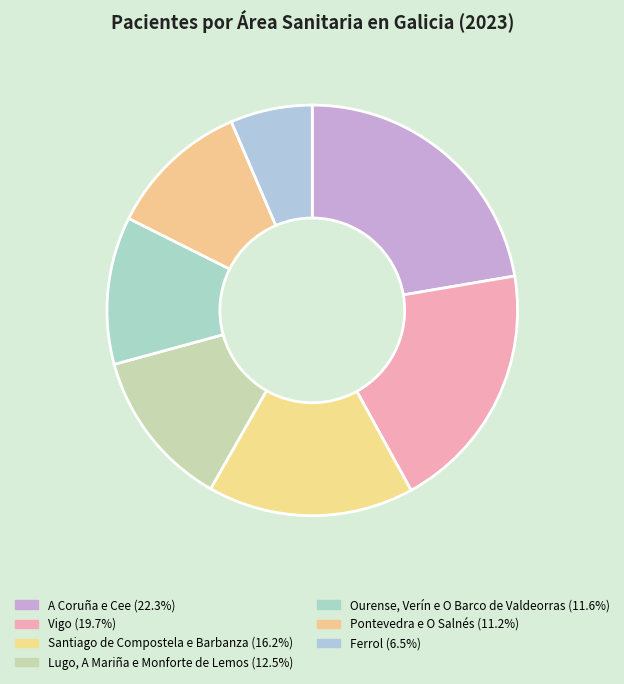

Rank the categories by value from lowest to highest.

Ferrol, Pontevedra e O Salnés, Ourense, Verín e O Barco de Valdeorras, Lugo, A Mariña e Monforte de Lemos, Santiago de Compostela e Barbanza, Vigo, A Coruña e Cee